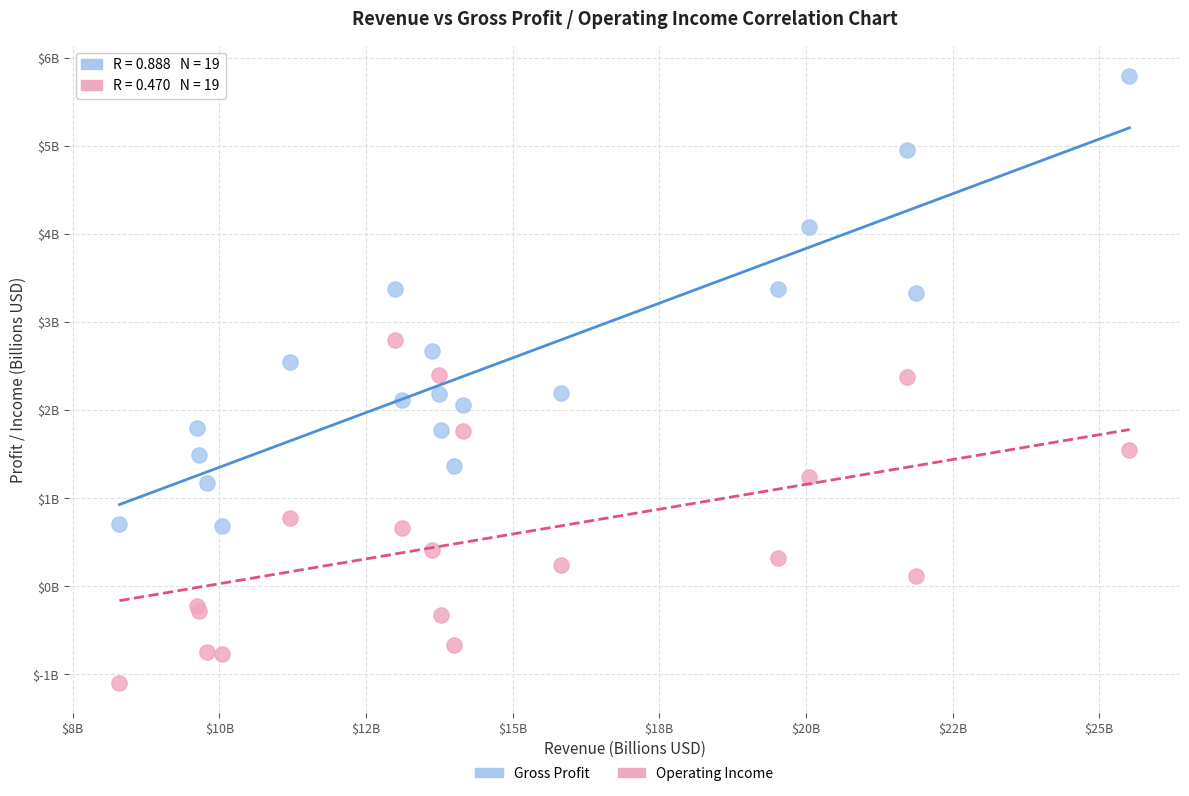

Which series reaches the maximum Y coordinate?

Gross Profit